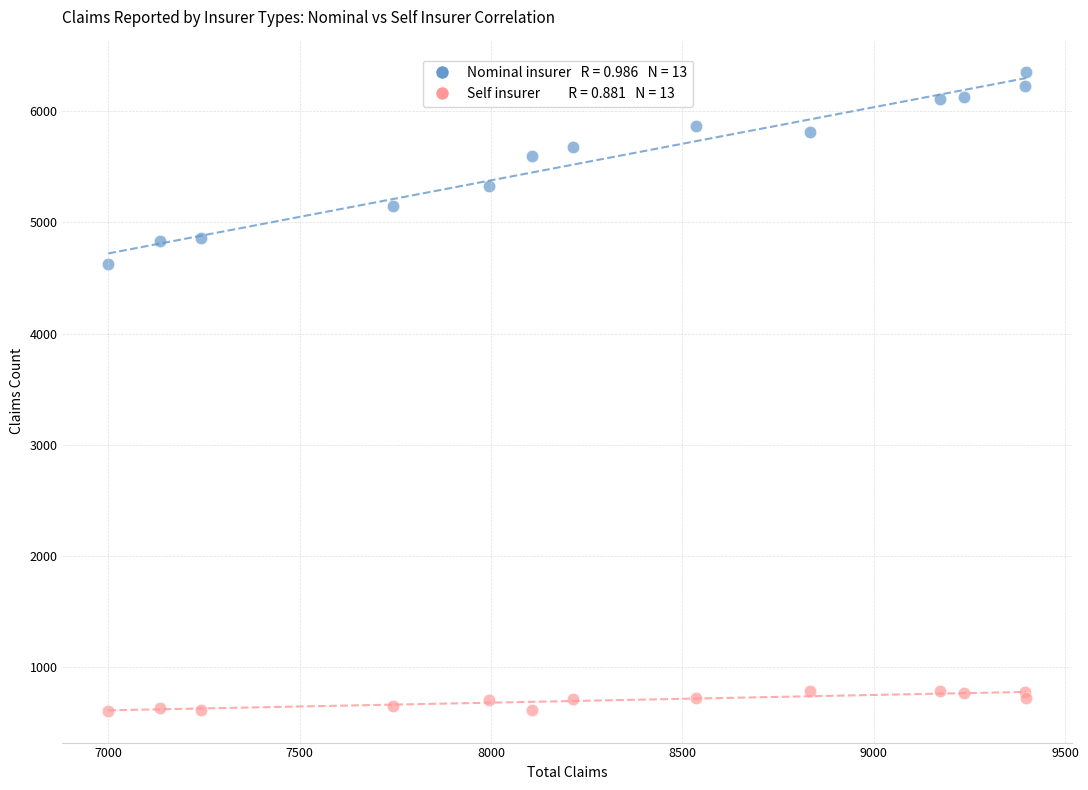

Across all series, what Y value is closest to 3482?

4621